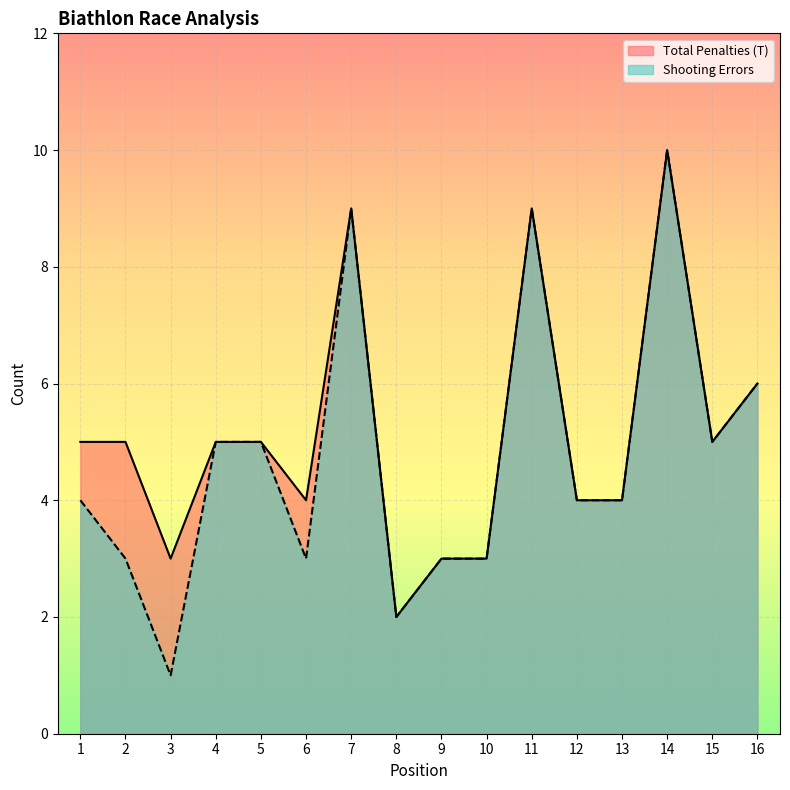

Which category has the highest value across all series?

14